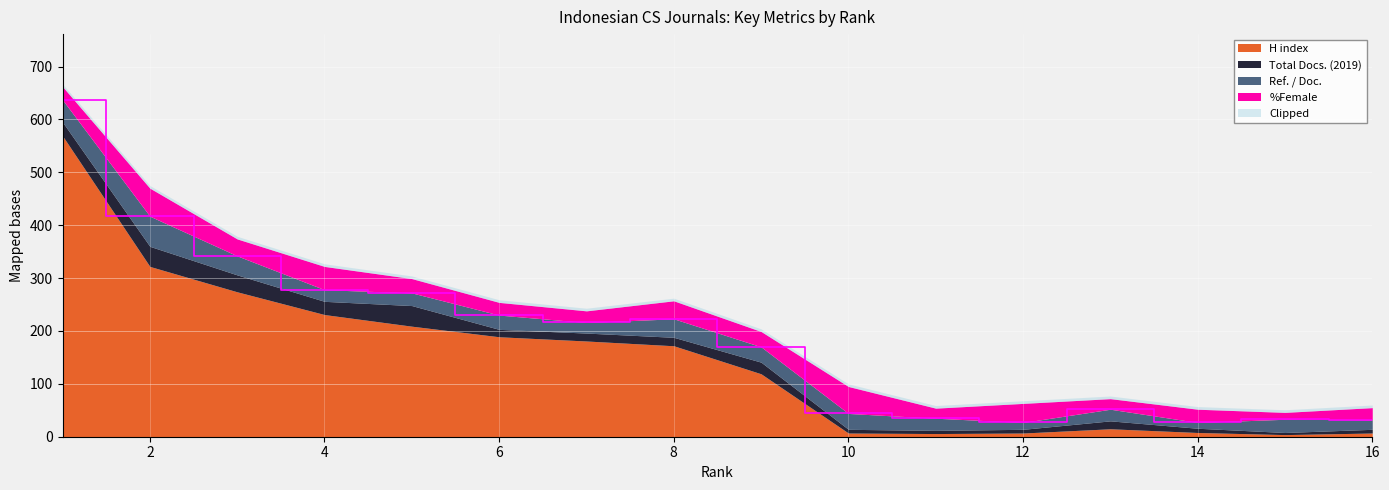

Which series has the widest spread of values?

H index